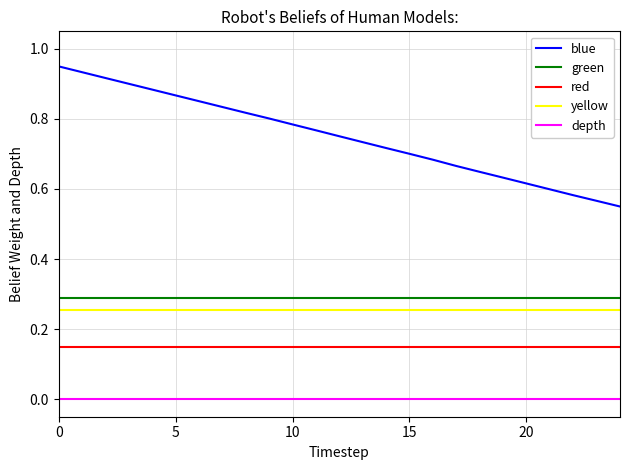

What is the sum of all blue values?

18.8